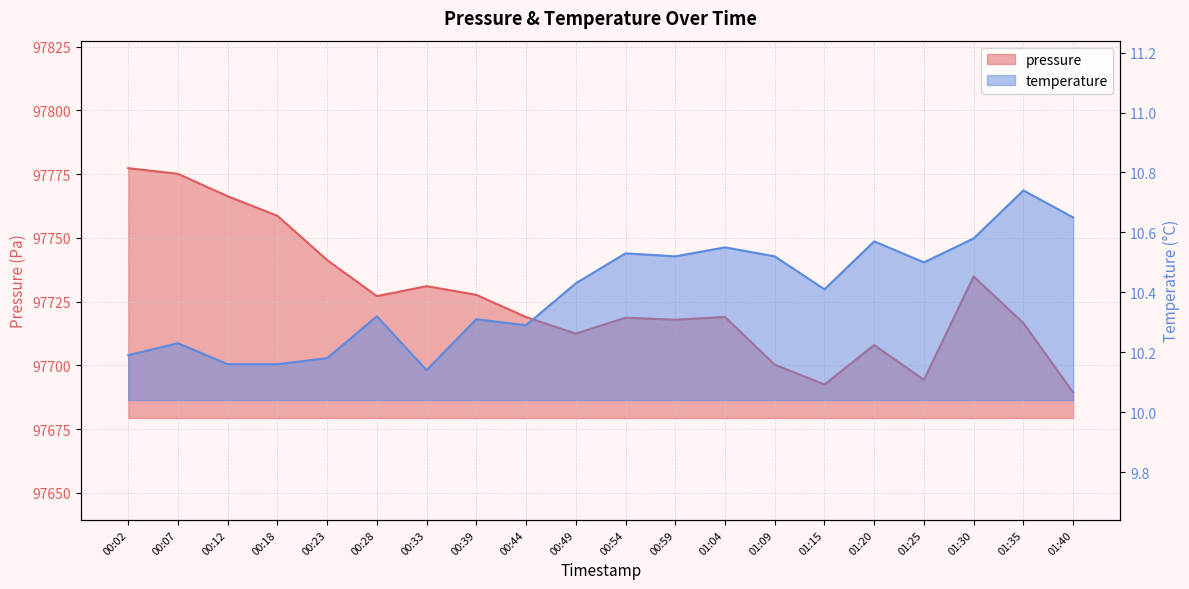

Reading left to right, transcribe all the data shown in this chart.

pressure: 00:02=97777.3	00:07=97775.1	00:12=97766.3	00:18=97758.6	00:23=97741.3	00:28=97727.1	00:33=97731.0	00:39=97727.6	00:44=97718.9	00:49=97712.4	00:54=97718.7	00:59=97717.9	01:04=97718.9	01:09=97700.2	01:15=97692.5	01:20=97707.9	01:25=97694.3	01:30=97734.8	01:35=97716.6	01:40=97689.3
temperature: 00:02=10.2	00:07=10.2	00:12=10.2	00:18=10.2	00:23=10.2	00:28=10.3	00:33=10.1	00:39=10.3	00:44=10.3	00:49=10.4	00:54=10.5	00:59=10.5	01:04=10.6	01:09=10.5	01:15=10.4	01:20=10.6	01:25=10.5	01:30=10.6	01:35=10.7	01:40=10.7